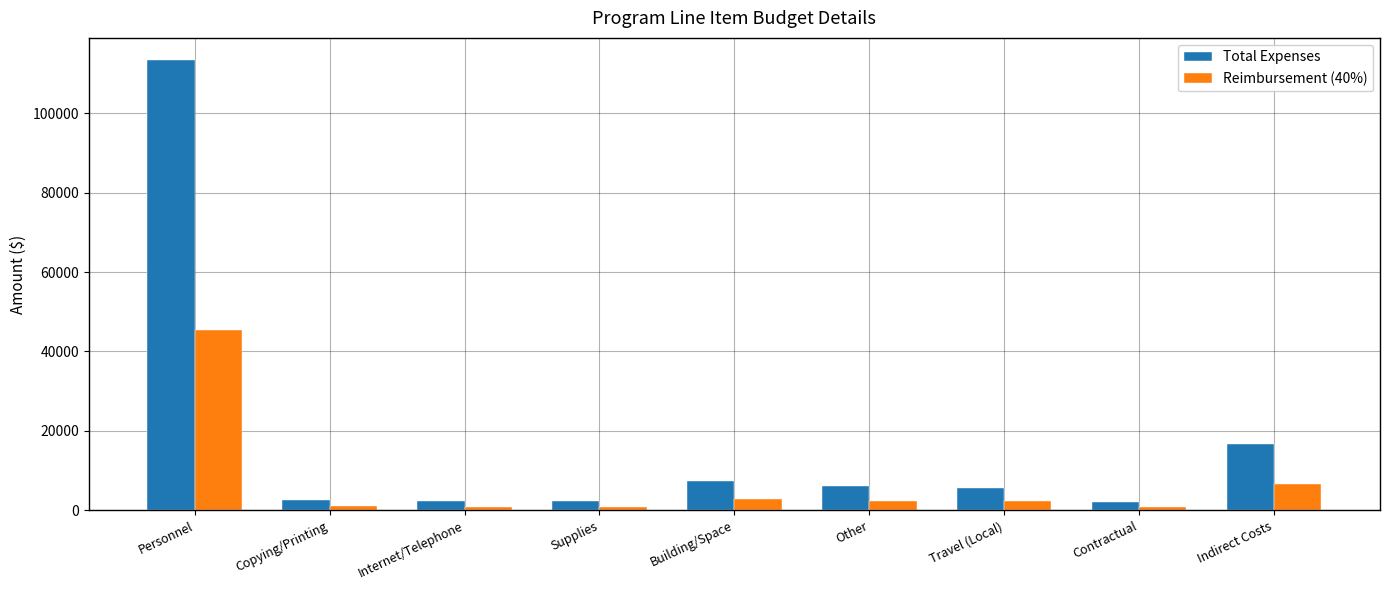

Are the bars grouped side by side (vs. stacked)?

Yes